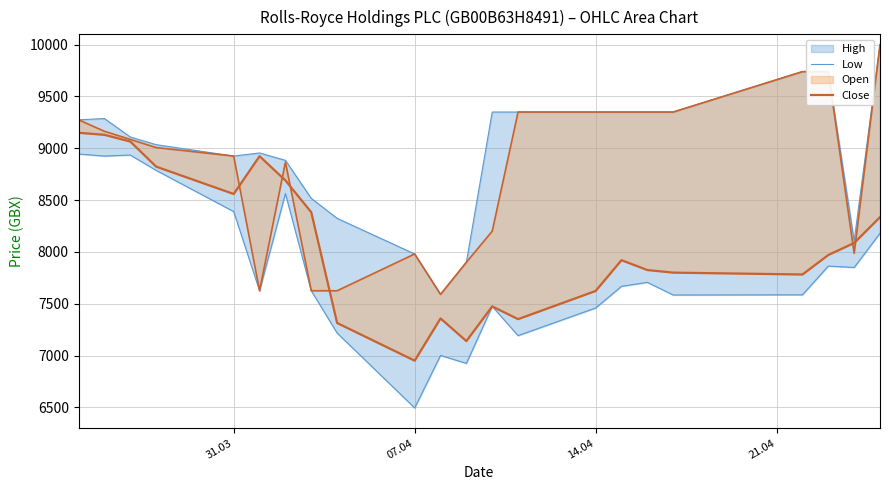

What is the minimum value for Close?

6950